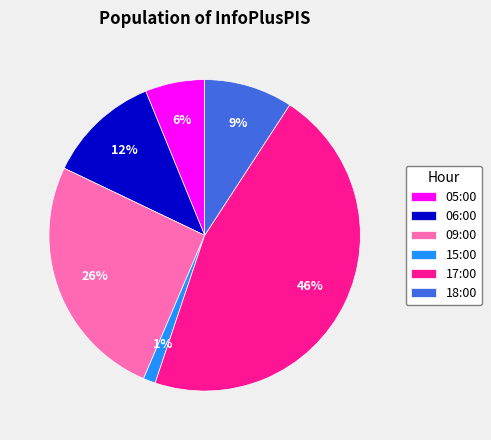

Which slice is the largest?

17:00